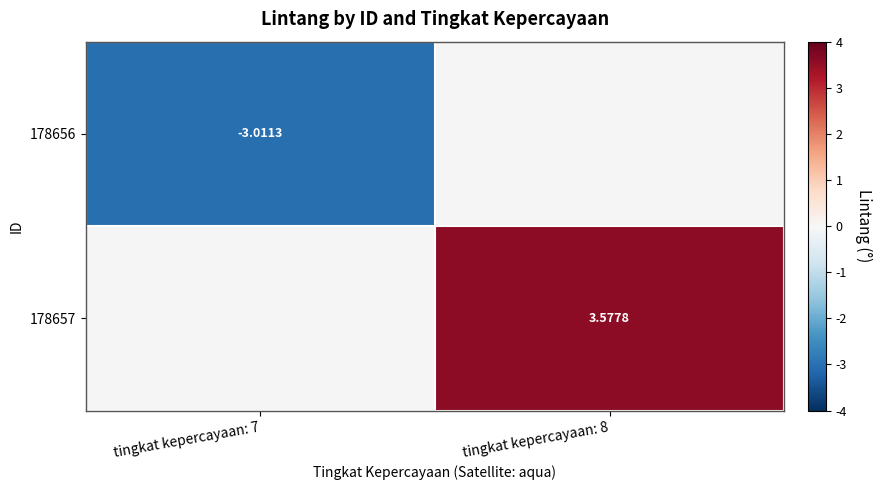

List the series in order of their peak value, lowest first.

178656, 178657